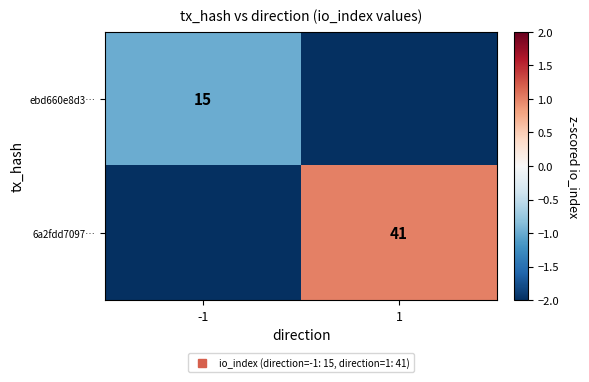

Between -1 and 1, which series saw the biggest shift?

6a2fdd7097…